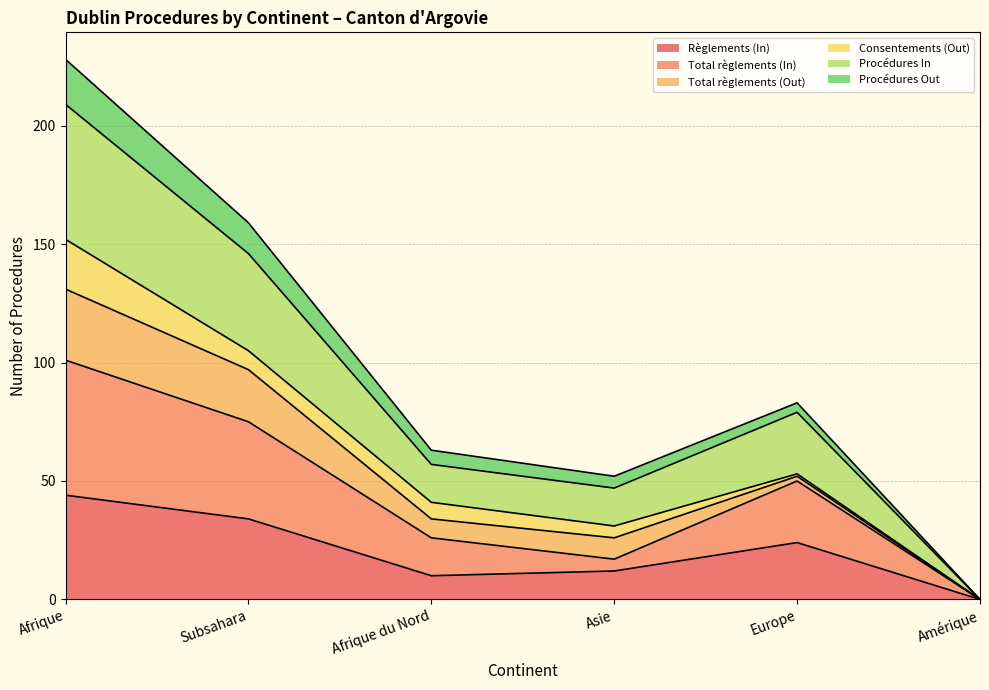

What position from the right is Europe?

2